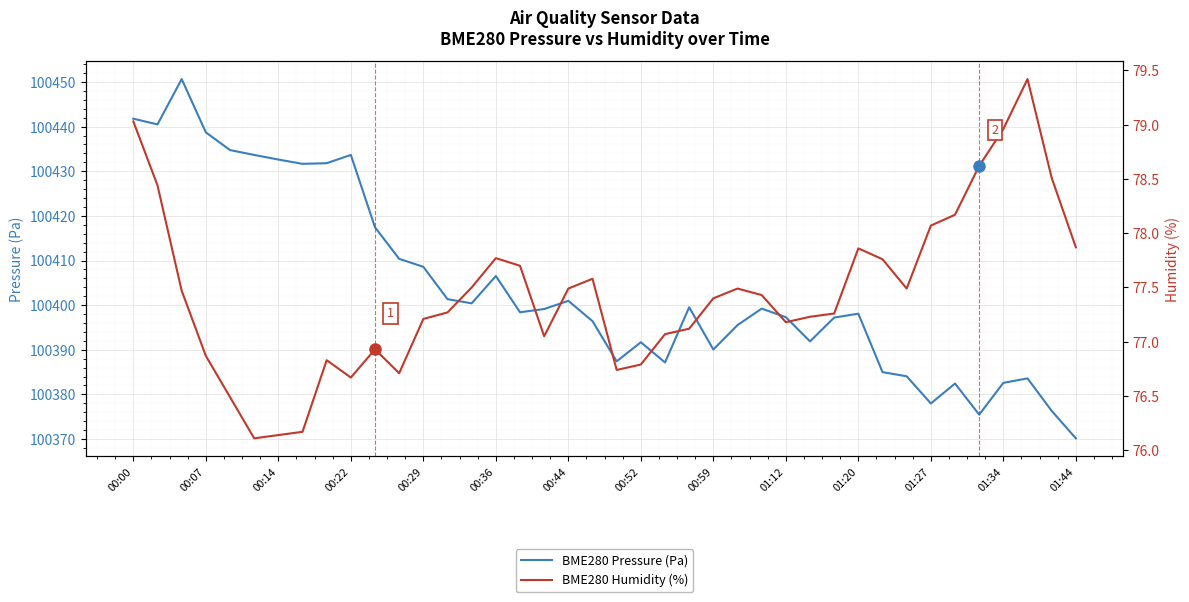

At 29, list the series in order from smallest to largest.

BME280 Humidity (%), BME280 Pressure (Pa)